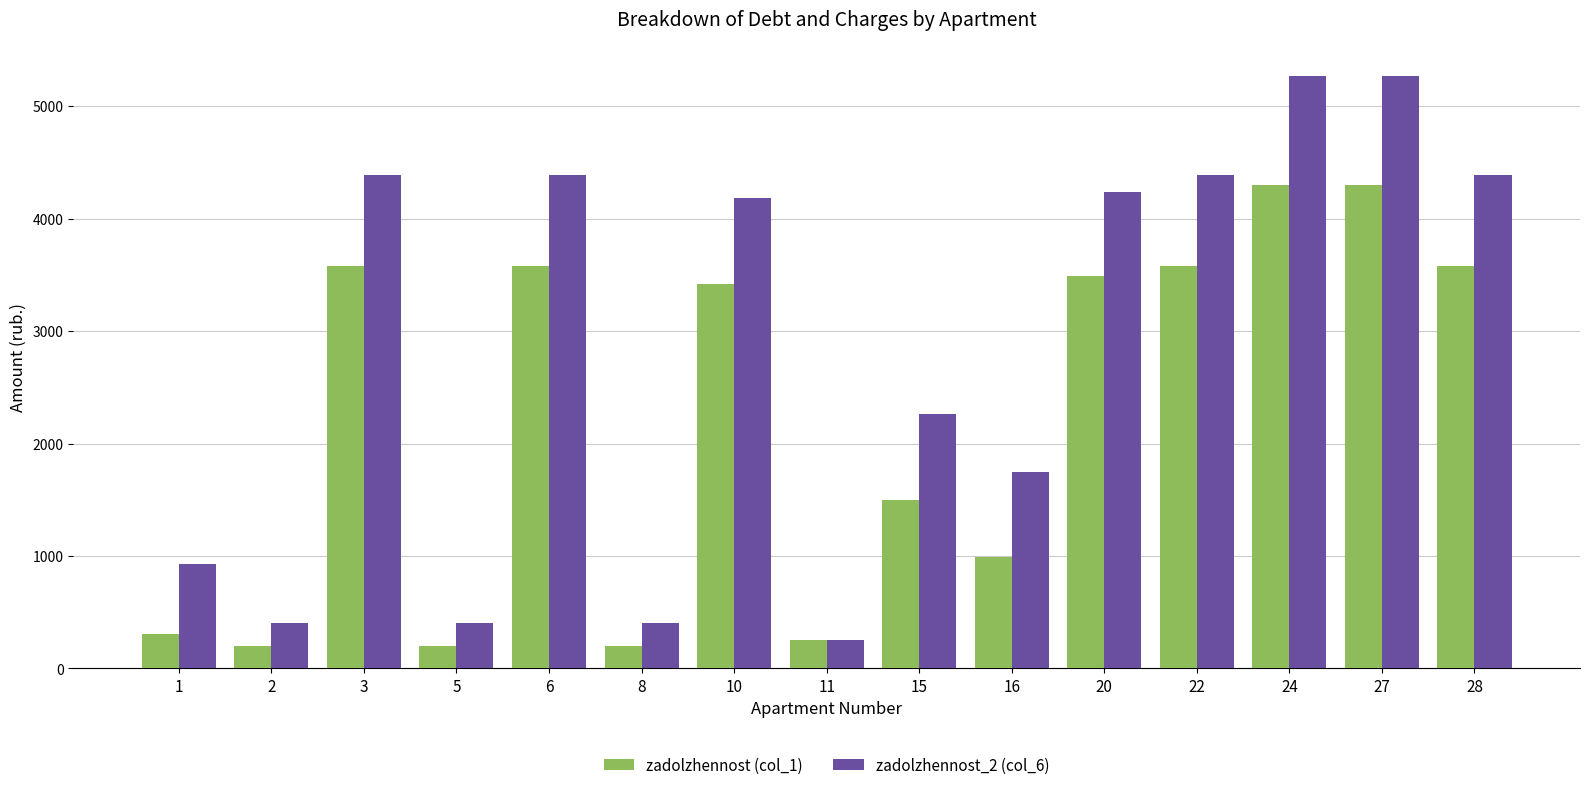

Is it true that zadolzhennost (col_1) equals 638.5 at 16?

False